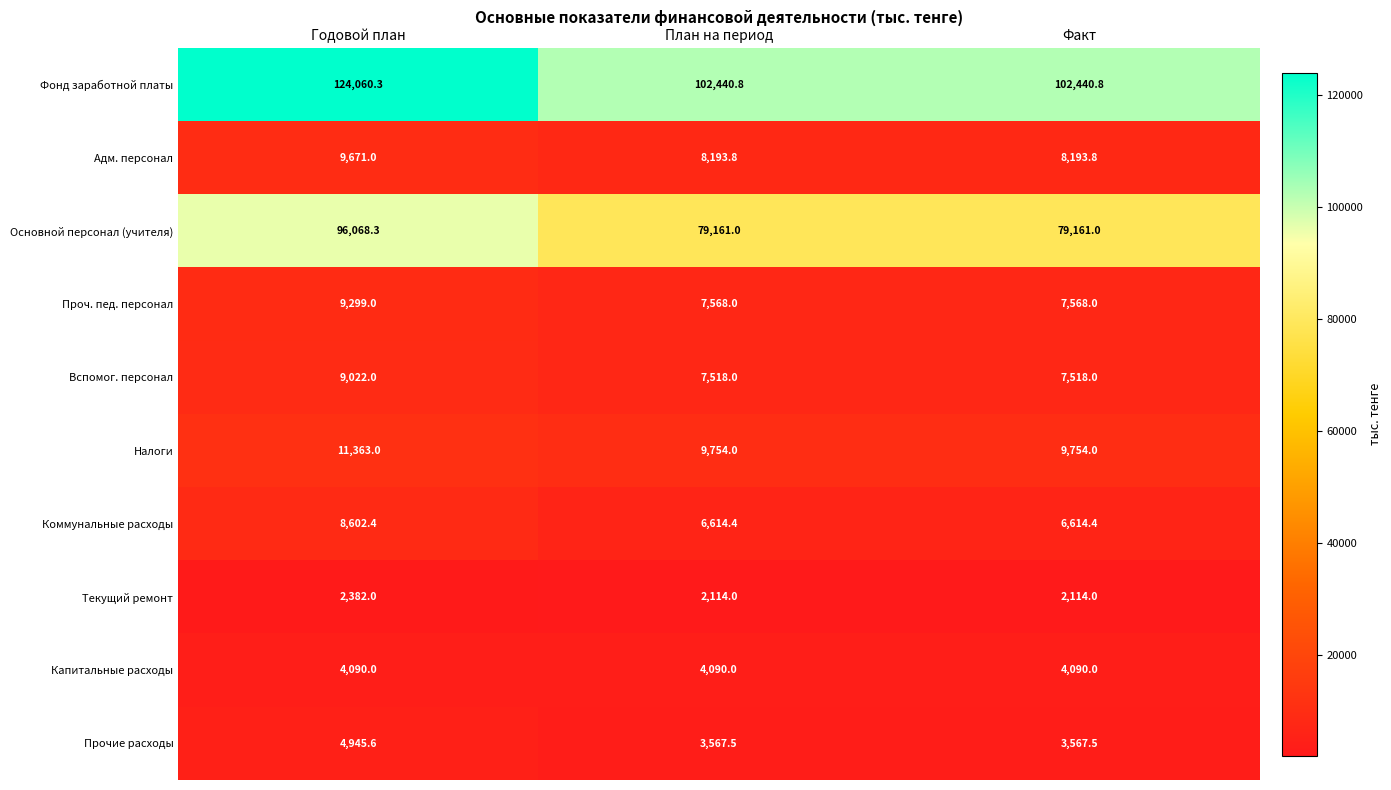

What is the maximum value shown in the chart?

124060.3